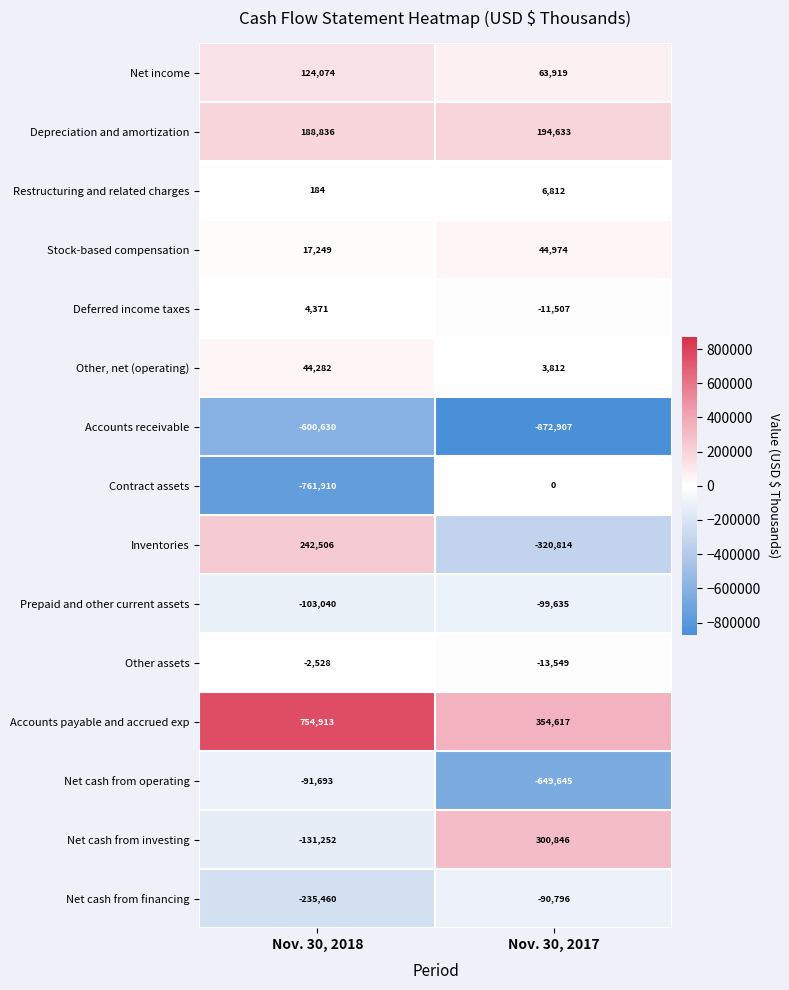

What is the maximum value shown in the chart?

754913